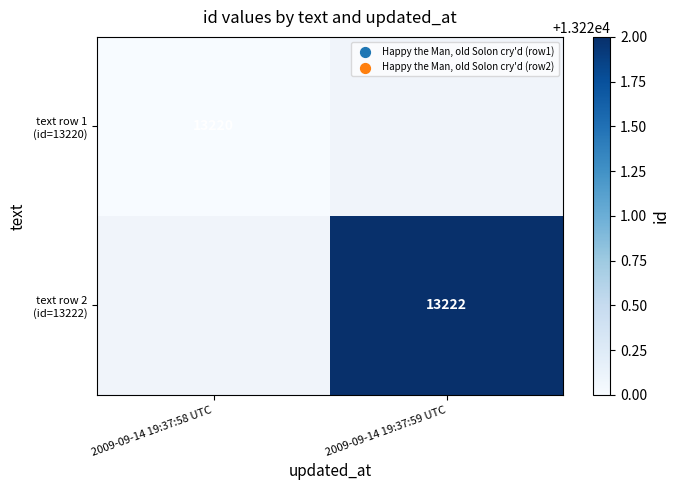

Which label corresponds to the largest value in the chart?

2009-09-14 19:37:59 UTC